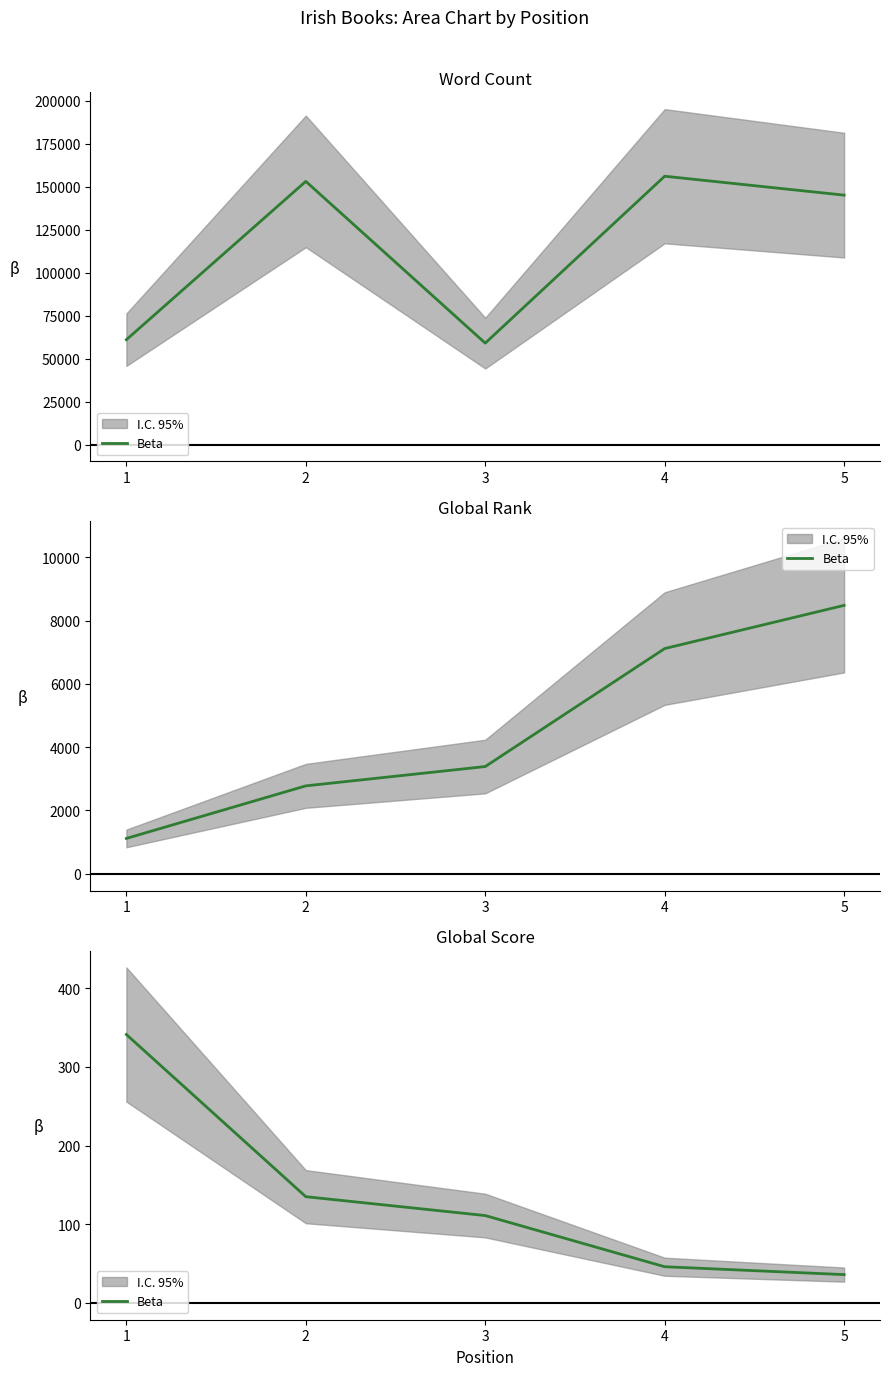

The value at 1 is 341. True or false?

True